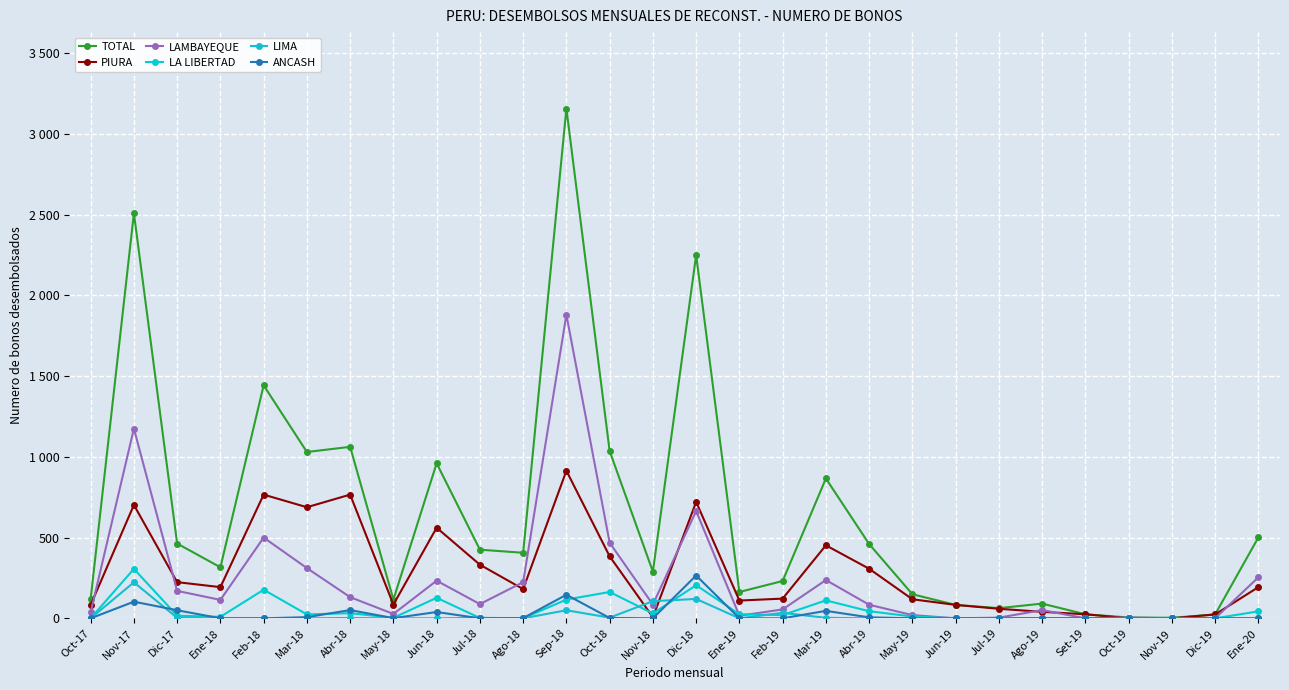

Reading left to right, list all the values displayed in this chart.

TOTAL: Oct-17=120	Nov-17=2509	Dic-17=463	Ene-18=316	Feb-18=1443	Mar-18=1030	Abr-18=1062	May-18=116	Jun-18=960	Jul-18=425	Ago-18=406	Sep-18=3157	Oct-18=1036	Nov-18=289	Dic-18=2249	Ene-19=163	Feb-19=231	Mar-19=866	Abr-19=460	May-19=149	Jun-19=83	Jul-19=63	Ago-19=91	Set-19=25	Oct-19=5	Nov-19=3	Dic-19=24	Ene-20=501
PIURA: Oct-17=83	Nov-17=702	Dic-17=224	Ene-18=193	Feb-18=766	Mar-18=688	Abr-18=766	May-18=85	Jun-18=561	Jul-18=332	Ago-18=181	Sep-18=914	Oct-18=384	Nov-18=7	Dic-18=721	Ene-19=110	Feb-19=122	Mar-19=452	Abr-19=307	May-19=118	Jun-19=83	Jul-19=59	Ago-19=40	Set-19=25	Oct-19=0	Nov-19=0	Dic-19=24	Ene-20=193
LAMBAYEQUE: Oct-17=37	Nov-17=1175	Dic-17=170	Ene-18=114	Feb-18=500	Mar-18=311	Abr-18=131	May-18=27	Jun-18=233	Jul-18=88	Ago-18=224	Sep-18=1880	Oct-18=468	Nov-18=85	Dic-18=665	Ene-19=16	Feb-19=55	Mar-19=237	Abr-19=84	May-19=20	Jun-19=0	Jul-19=4	Ago-19=51	Set-19=0	Oct-19=5	Nov-19=0	Dic-19=0	Ene-20=254
LA LIBERTAD: Oct-17=0	Nov-17=306	Dic-17=16	Ene-18=9	Feb-18=177	Mar-18=24	Abr-18=32	May-18=3	Jun-18=127	Jul-18=2	Ago-18=0	Sep-18=116	Oct-18=163	Nov-18=30	Dic-18=205	Ene-19=25	Feb-19=20	Mar-19=111	Abr-19=44	May-19=11	Jun-19=0	Jul-19=0	Ago-19=0	Set-19=0	Oct-19=0	Nov-19=3	Dic-19=0	Ene-20=43
LIMA: Oct-17=0	Nov-17=223	Dic-17=3	Ene-18=0	Feb-18=0	Mar-18=0	Abr-18=2	May-18=0	Jun-18=0	Jul-18=3	Ago-18=0	Sep-18=50	Oct-18=4	Nov-18=106	Dic-18=120	Ene-19=0	Feb-19=34	Mar-19=3	Abr-19=0	May-19=0	Jun-19=0	Jul-19=0	Ago-19=0	Set-19=0	Oct-19=0	Nov-19=0	Dic-19=0	Ene-20=0
ANCASH: Oct-17=0	Nov-17=103	Dic-17=50	Ene-18=0	Feb-18=0	Mar-18=7	Abr-18=51	May-18=1	Jun-18=39	Jul-18=0	Ago-18=1	Sep-18=146	Oct-18=2	Nov-18=0	Dic-18=265	Ene-19=0	Feb-19=0	Mar-19=46	Abr-19=6	May-19=0	Jun-19=0	Jul-19=0	Ago-19=0	Set-19=0	Oct-19=0	Nov-19=0	Dic-19=0	Ene-20=0